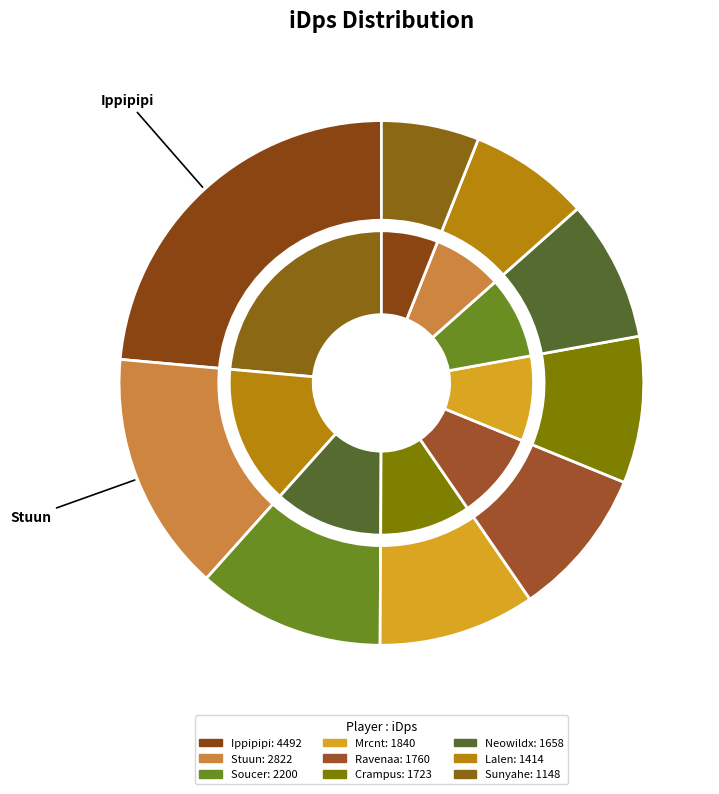

To the nearest percent, what portion does Stuun represent?

15%